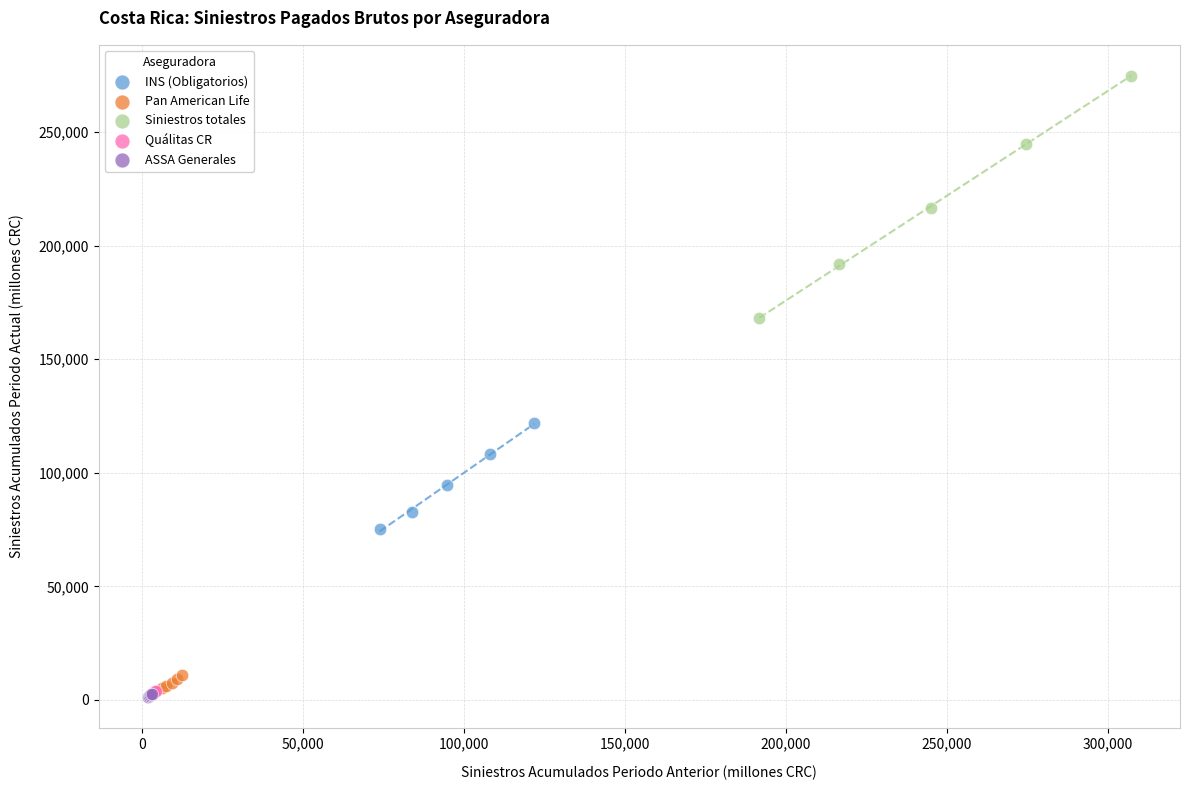

Which series reaches the maximum Y coordinate?

Siniestros totales